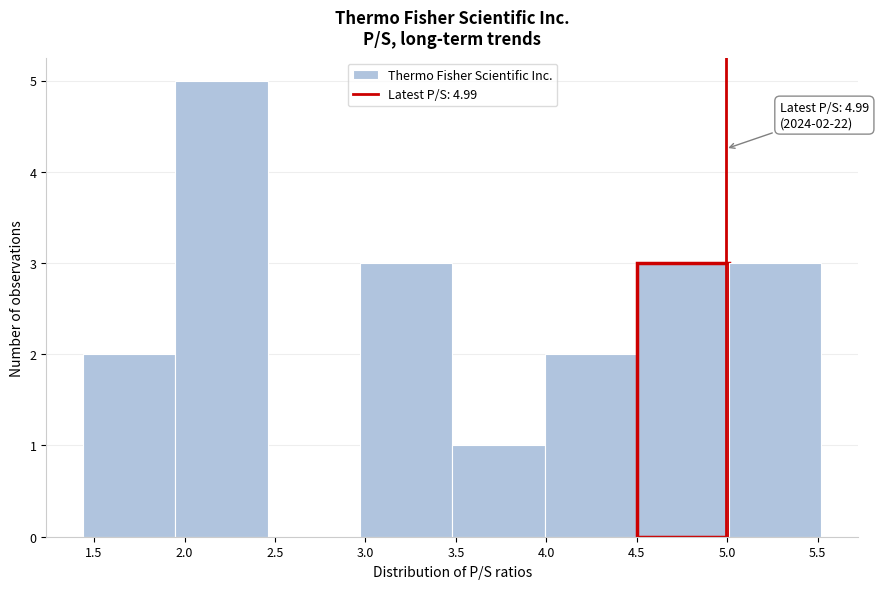

Over which range of the x-axis is the bar tallest?

1.95 to 2.46